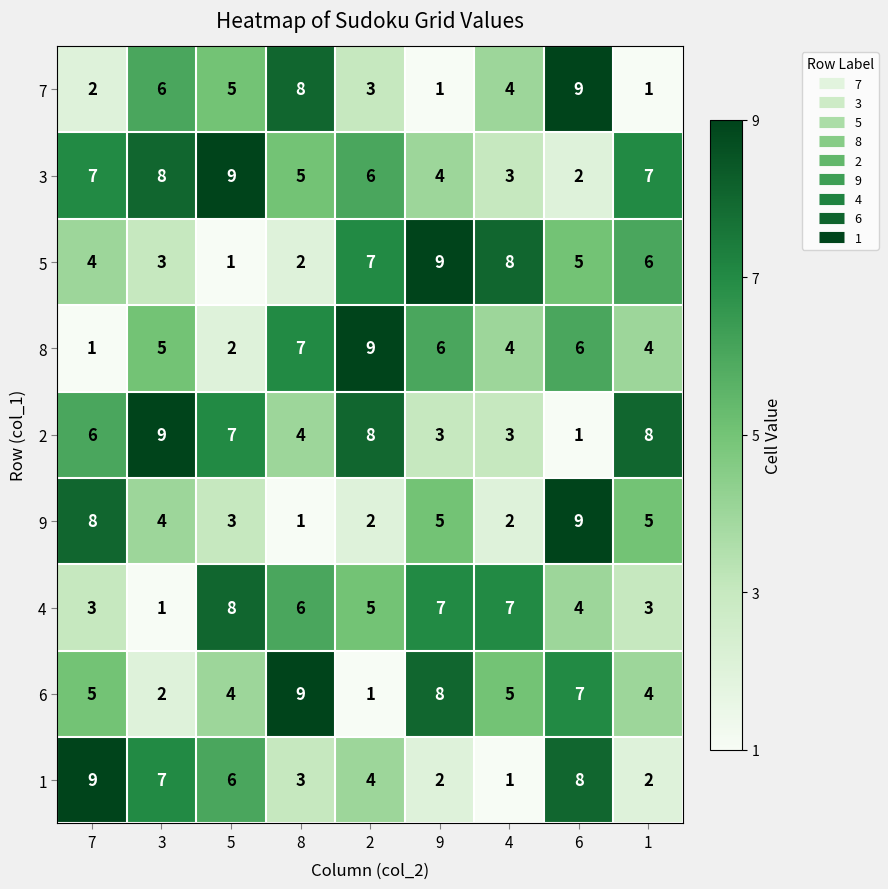

Rank the series at 2 from highest to lowest value.

8, 2, 5, 3, 4, 1, 7, 9, 6